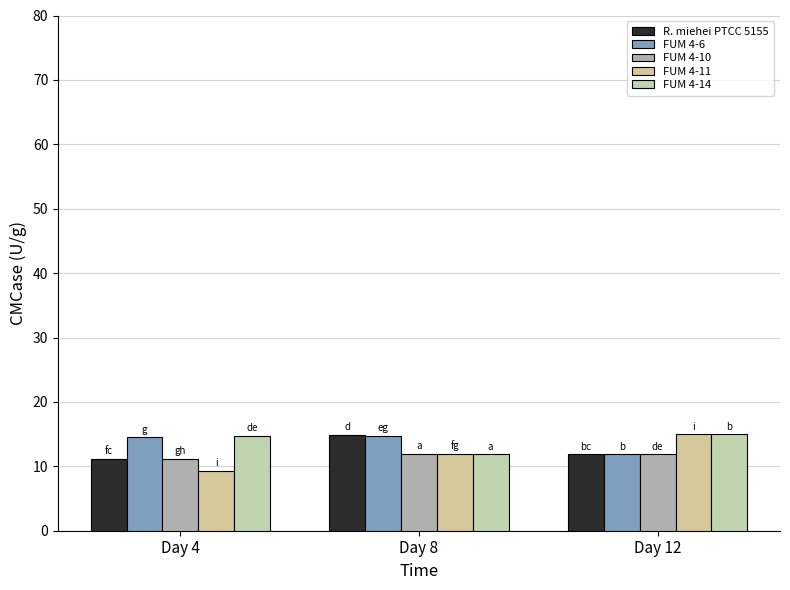

Which label corresponds to the largest value in the chart?

Day 12